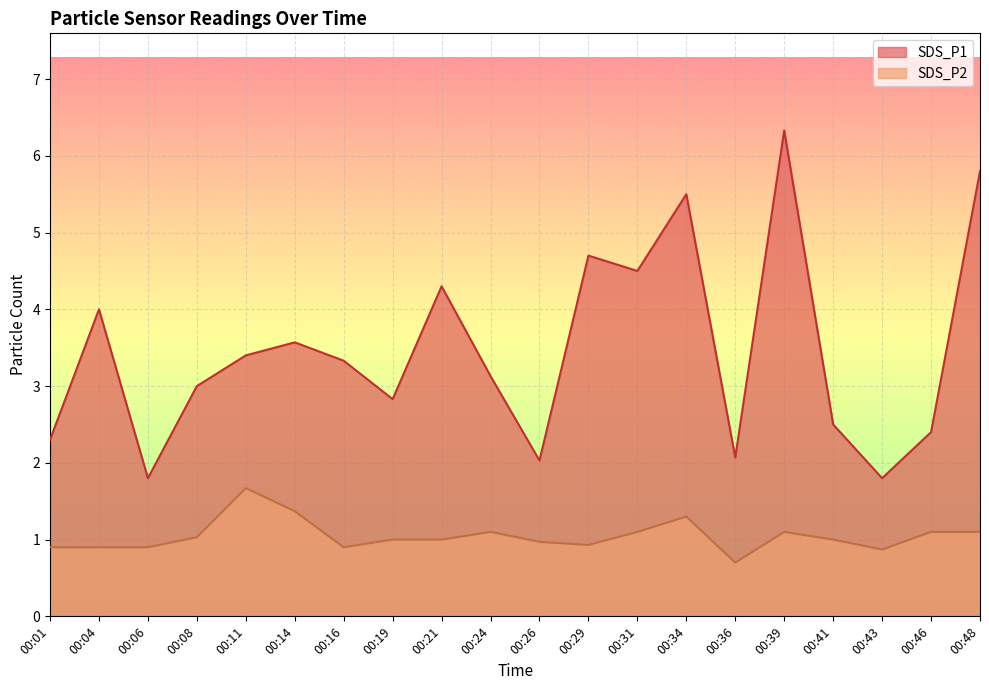

What are all the series names shown in the legend?

SDS_P1, SDS_P2